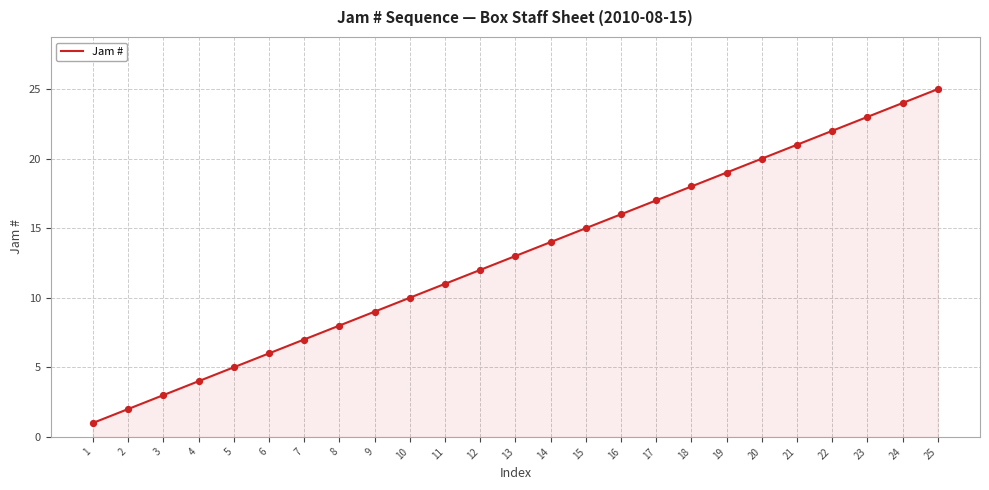

What is the ratio of the value at 16 to the value at 7?

2.3